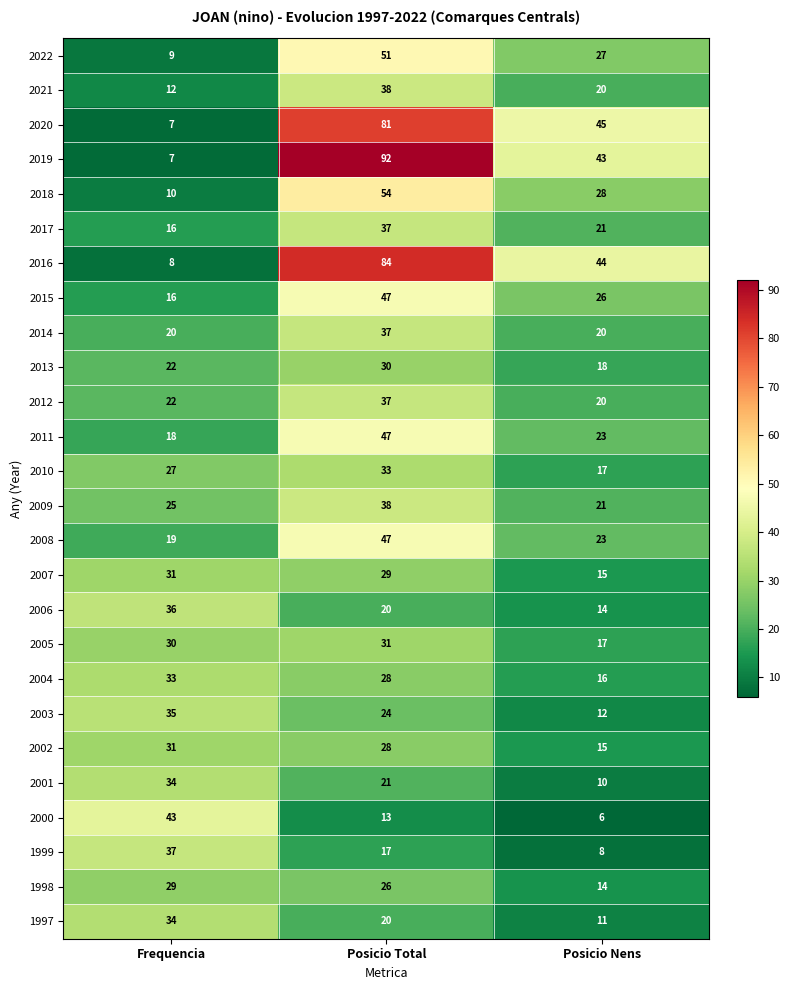

What is the spread (max minus min) of values at Frequencia?

36